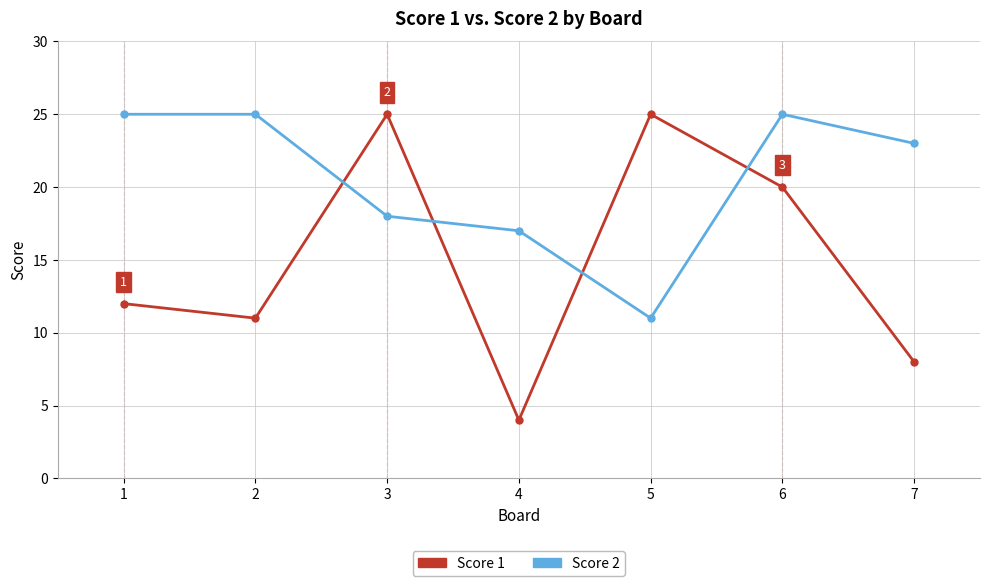

True or false: Score 2 and Score 1 cross at least once.

True